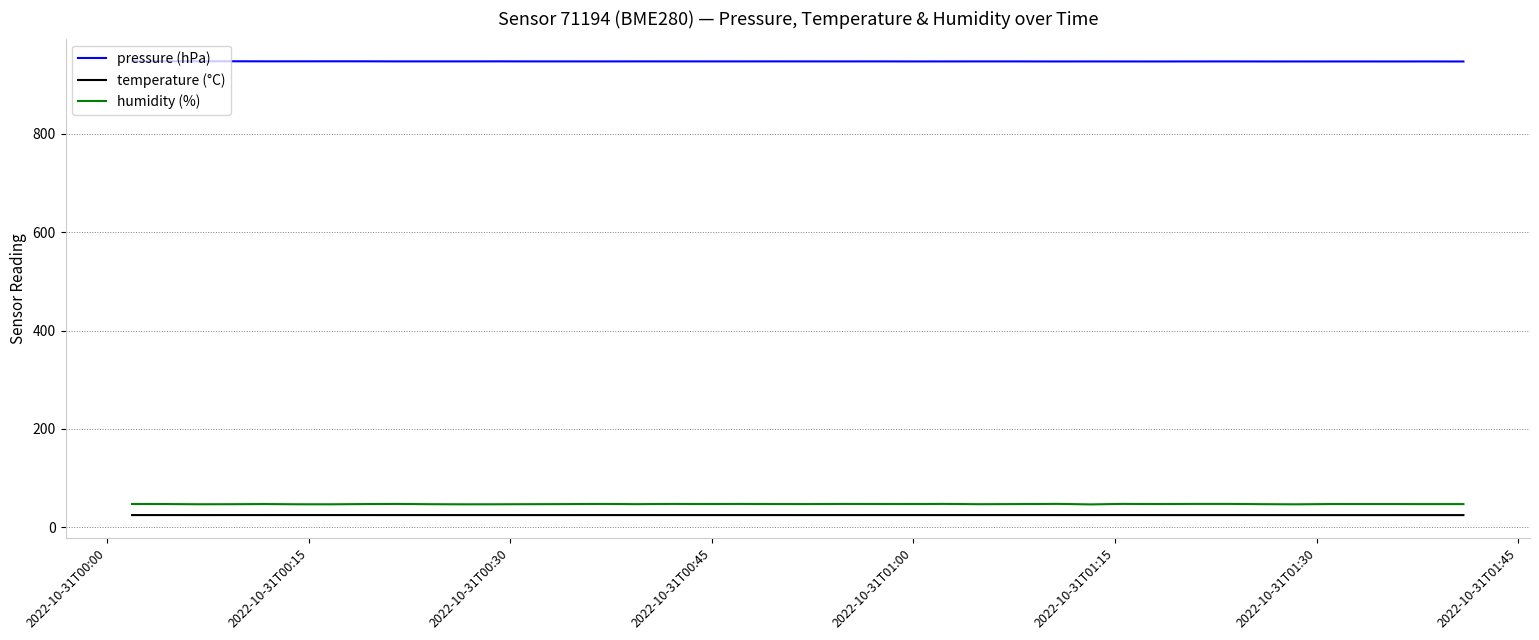

What is the smallest value displayed?

24.9